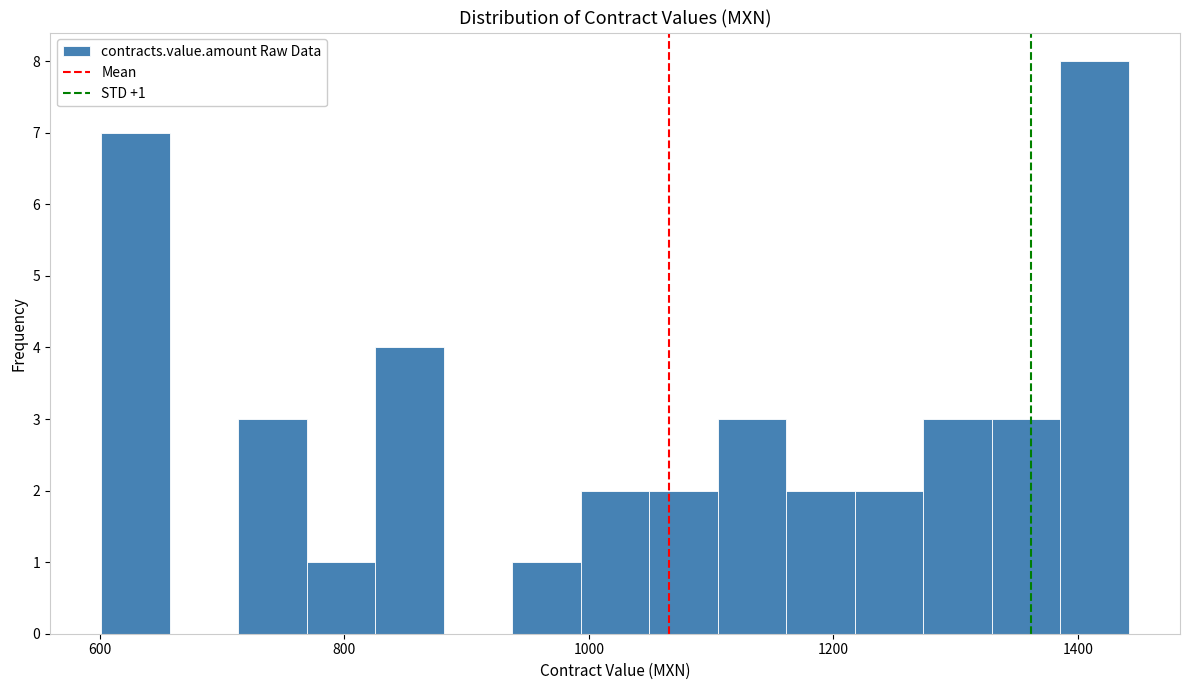

Around what value on the x-axis is the tallest bar? Give the approximate position of its centre, as read against the axis.

1420